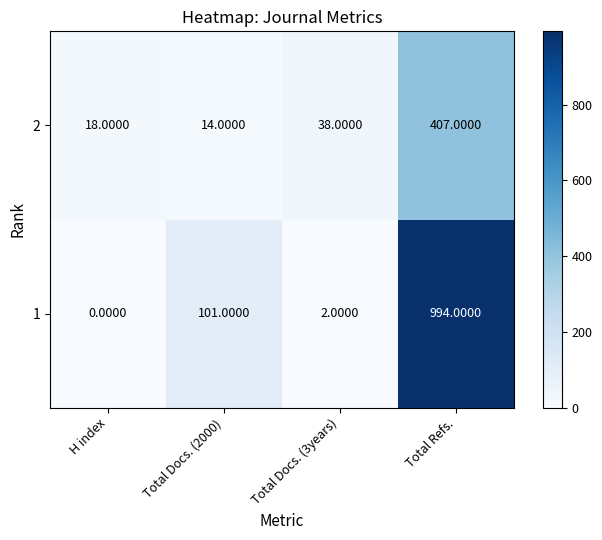

What is the difference between the second highest and minimum values in the 2 series?

24